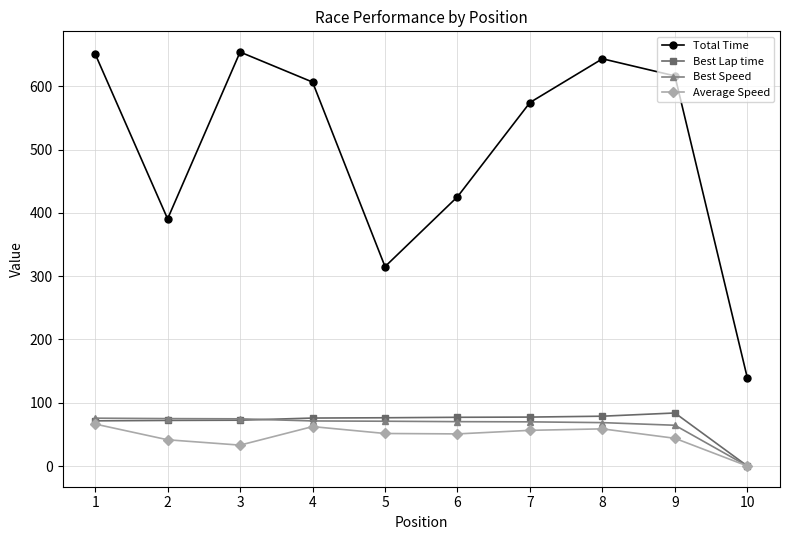

How many interior local peaks does the Total Time series have?

2